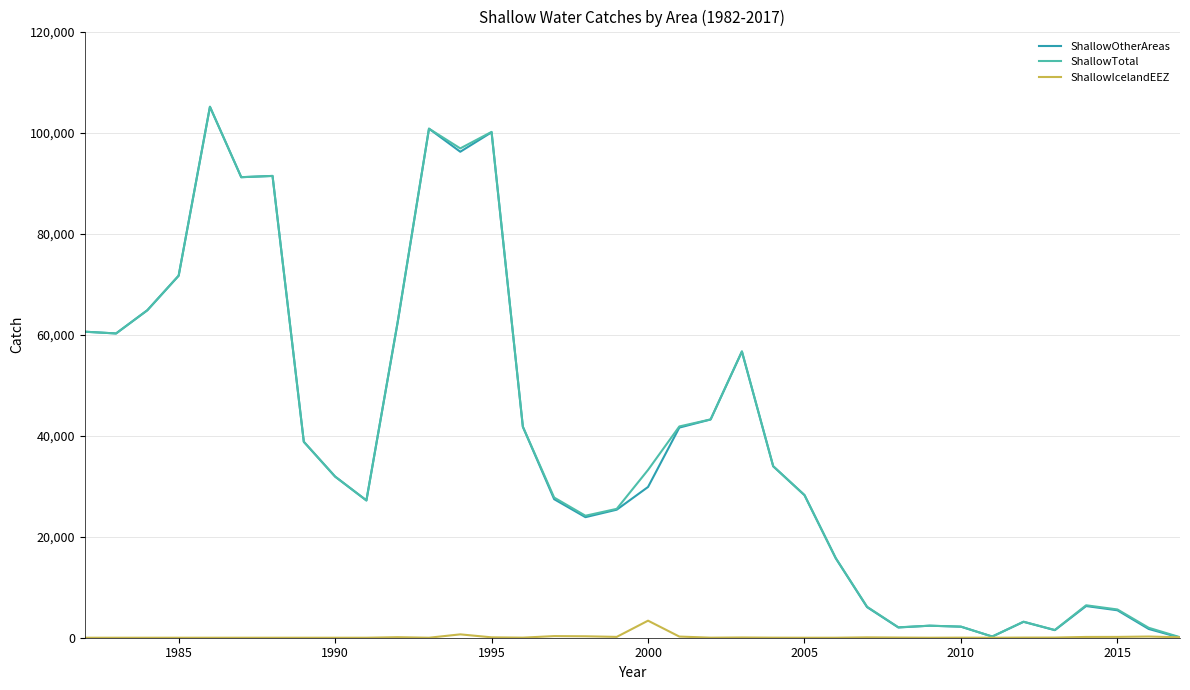

Which series has the widest spread of values?

ShallowOtherAreas